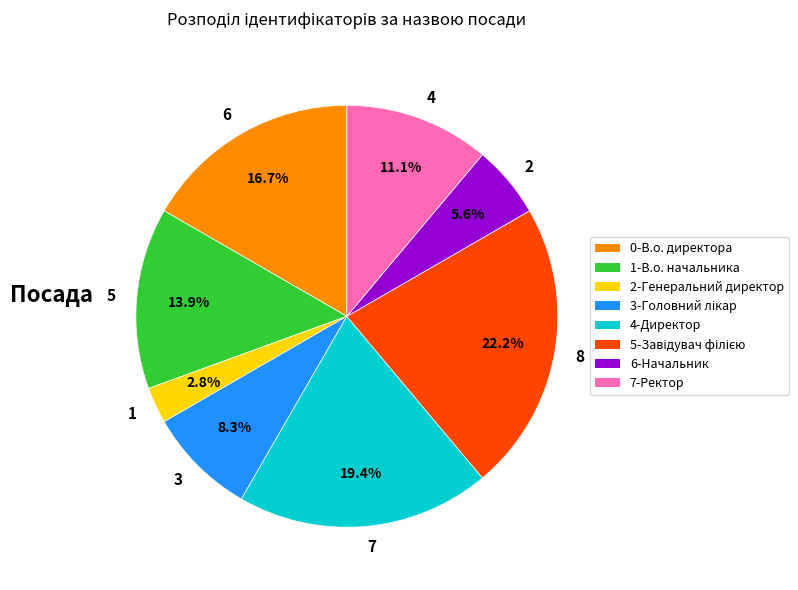

Which has a higher value, 4 or 7?

7